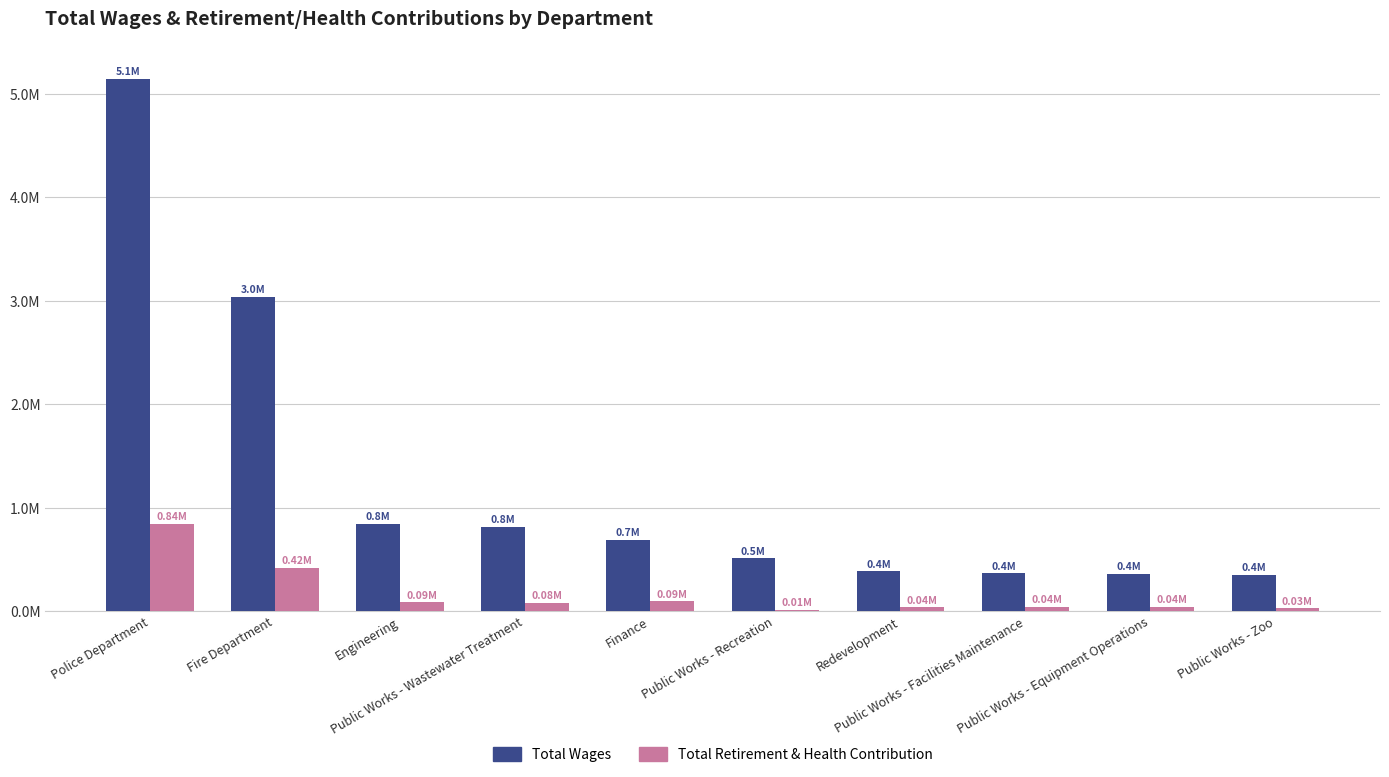

What is the total value across all series at Public Works - Zoo?

381360